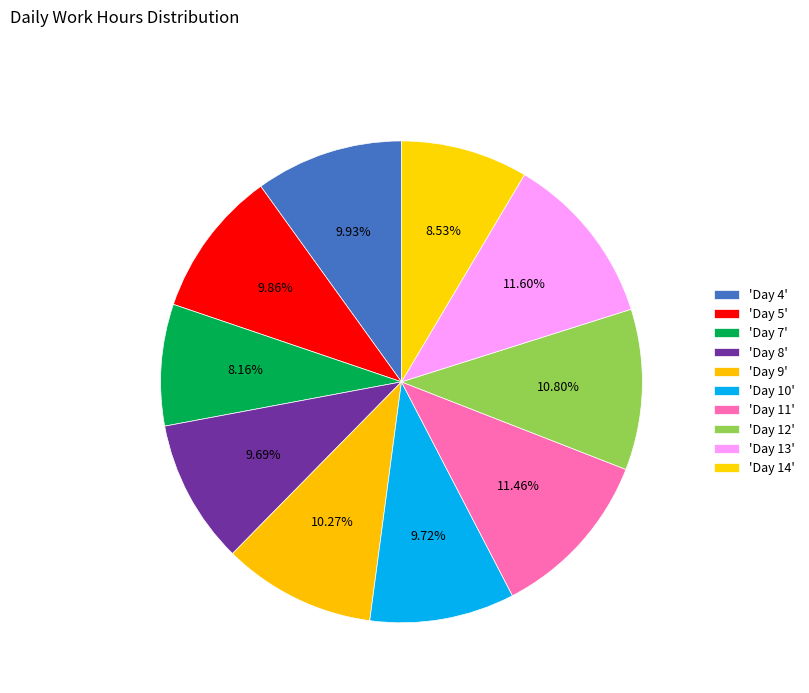

Count the number of slices in the pie.

10